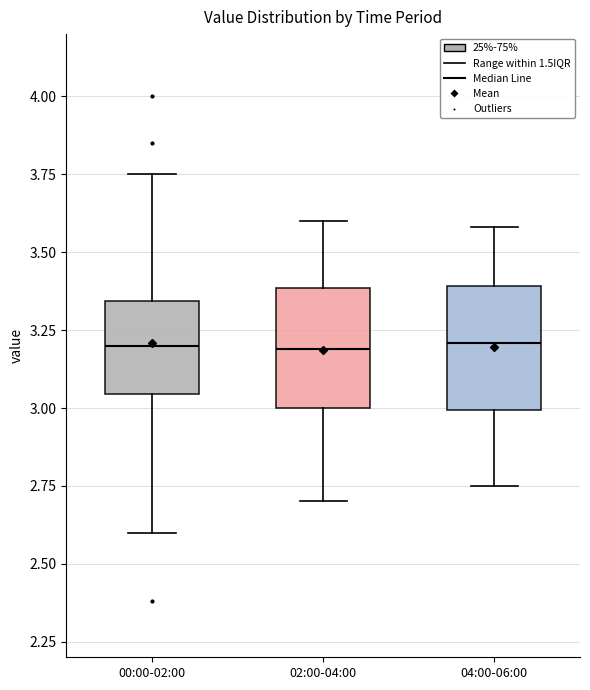

Where is the upper edge of the box for 02:00-04:00 on the y-axis? The values are not printed on the chart, so give them approximately, as read against the axis.

3.40